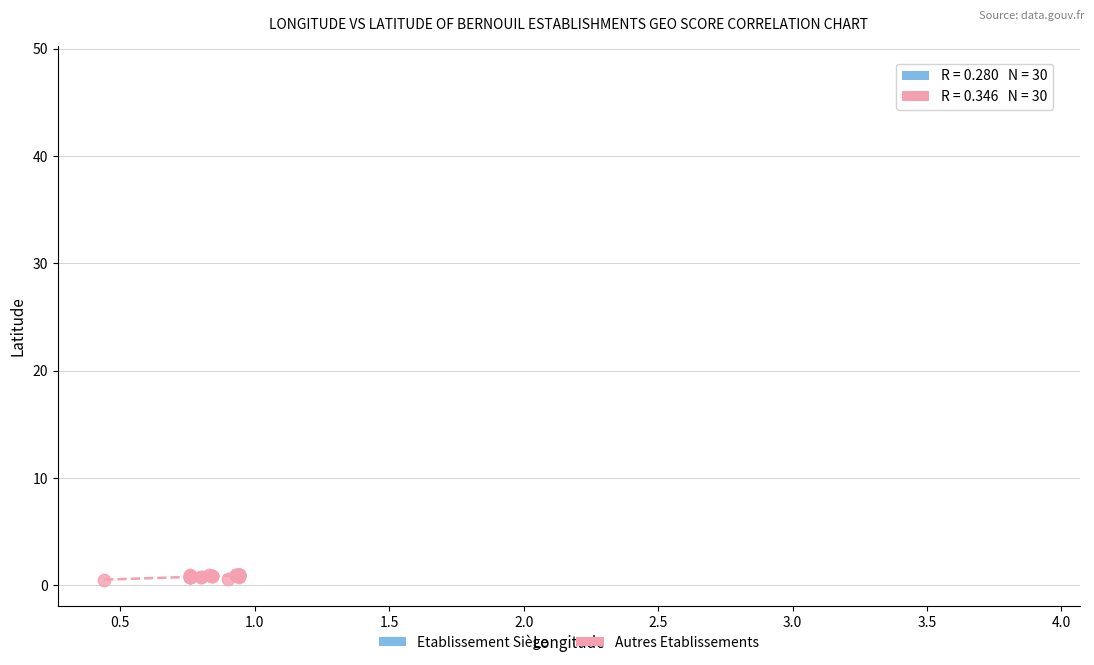

Which series contains the highest Y value?

Etablissement Siège